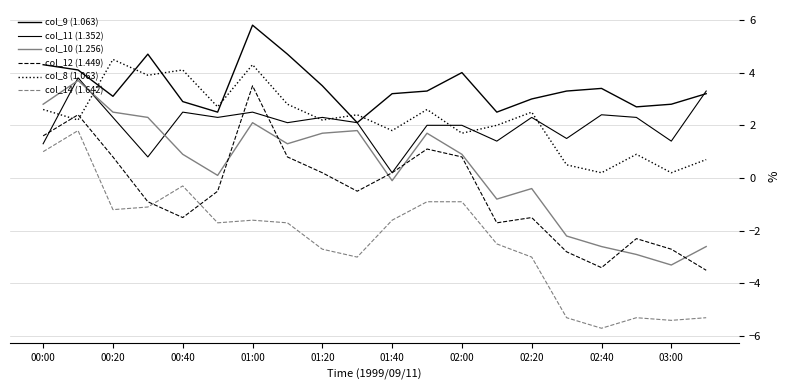

Which series has the largest total across all categories?

col_9 (1.063)